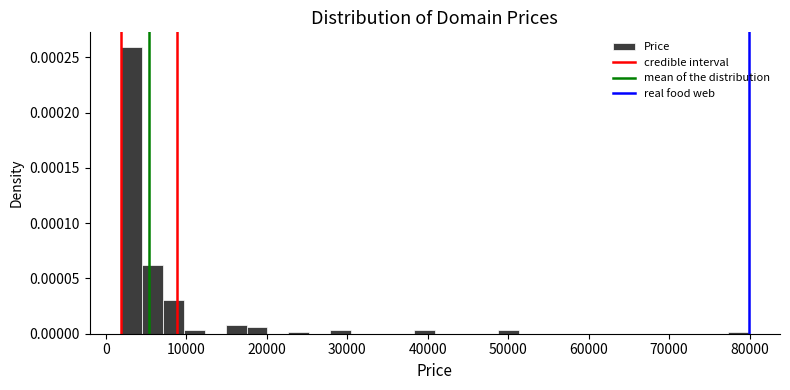

Around what value on the x-axis is the tallest bar? Give the approximate position of its centre, as read against the axis.

3000